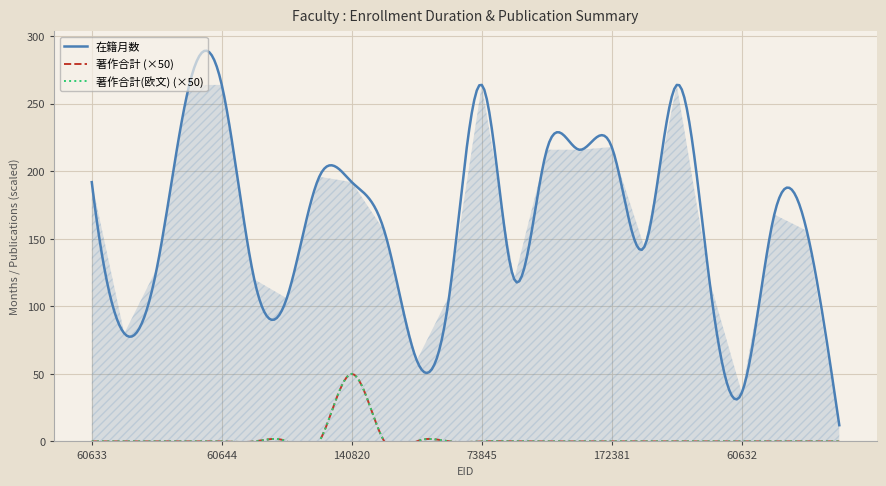

What is the value of the 在籍月数 point at the 1st from the left?

192